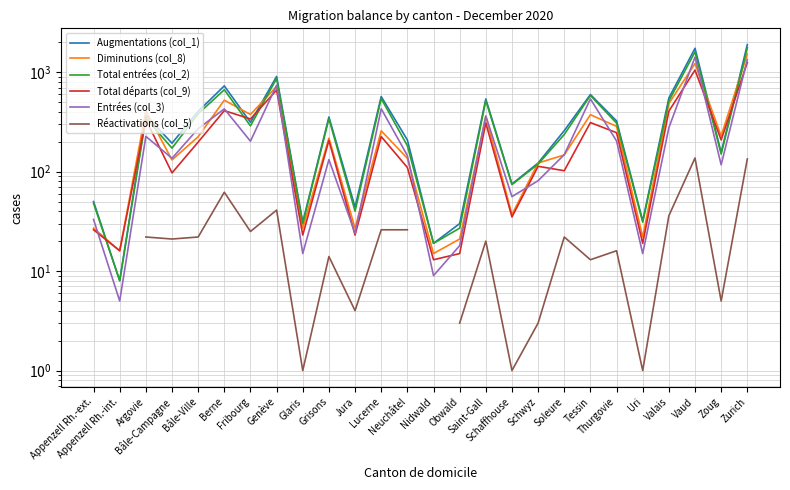

Which series has the largest range (max minus min)?

Augmentations (col_1)